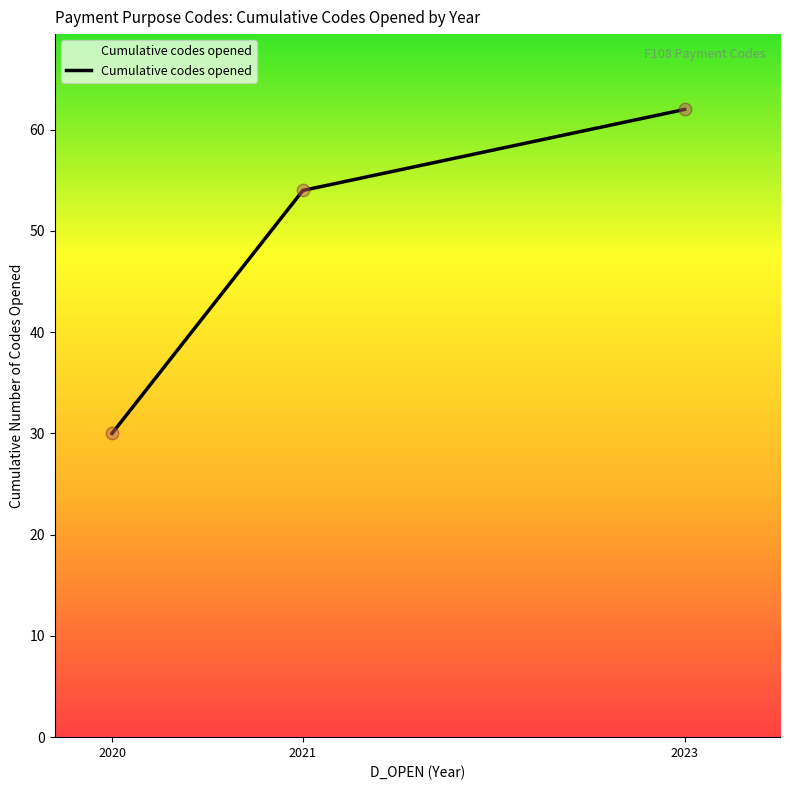

Approximately how many times larger is the value at 2020 compared to 2023?

0.5